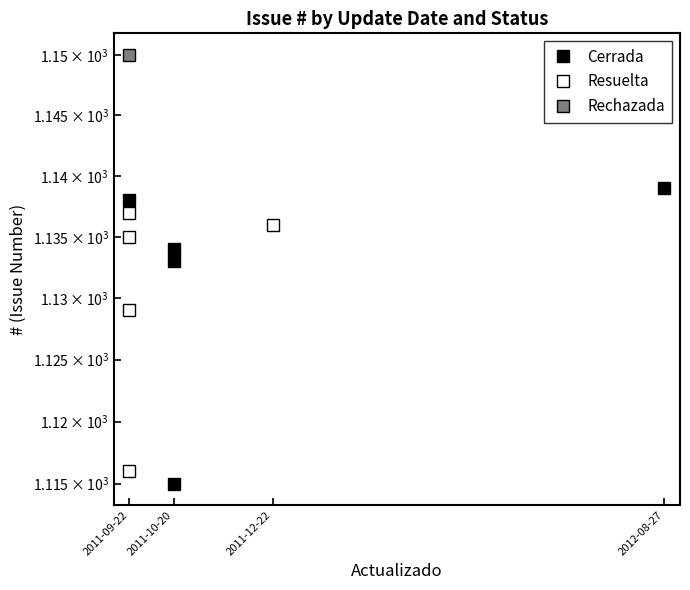

How many data points does each series have?

5